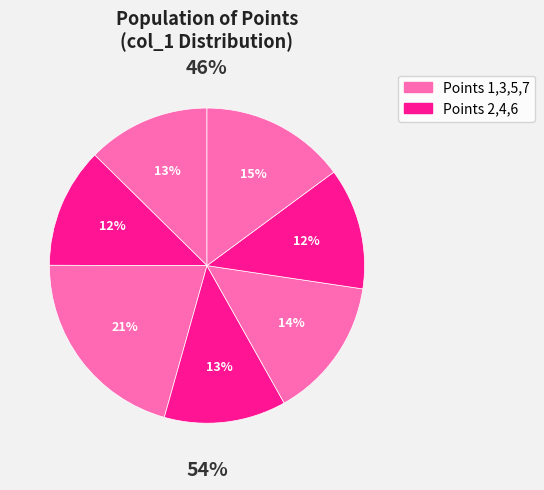

True or false: 1 accounts for 13% of the total.

True